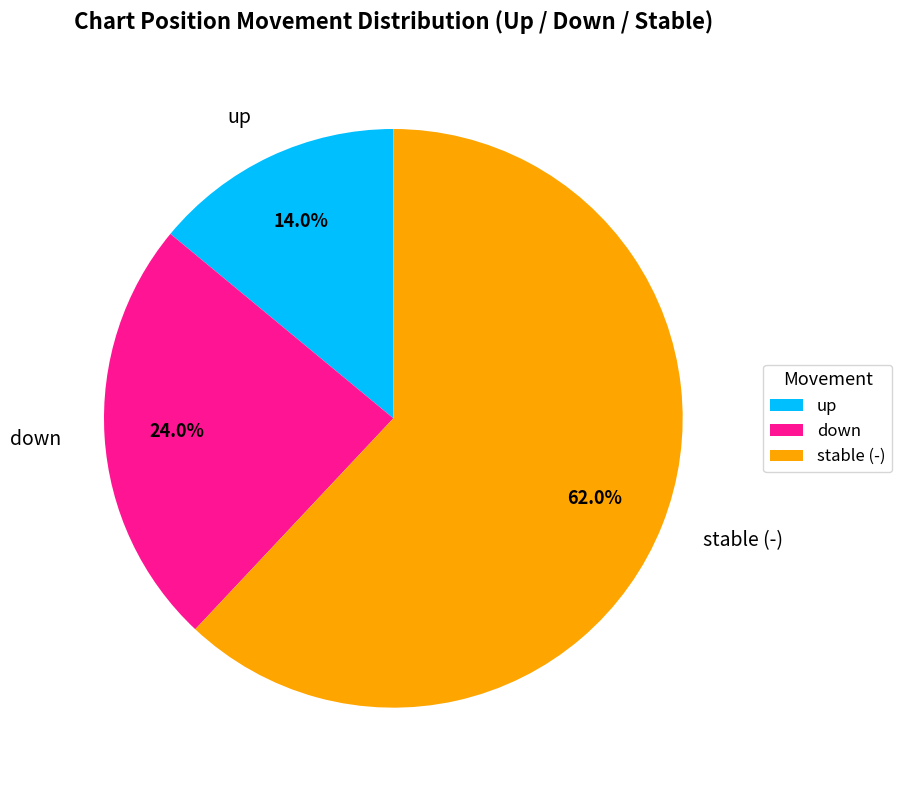

Is stable (-) the majority of the pie?

Yes